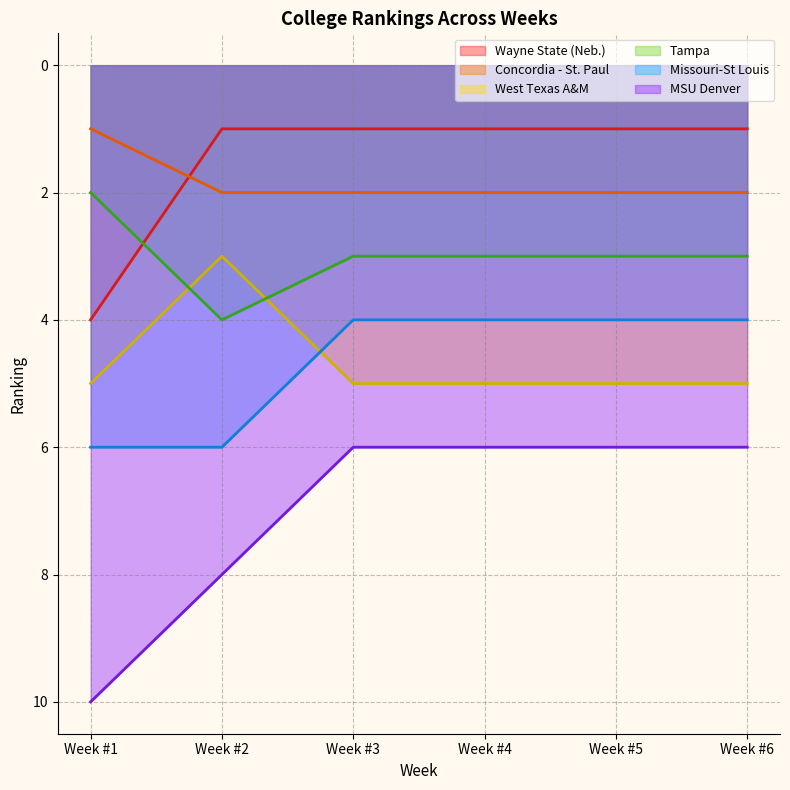

What is the sum of all MSU Denver values?

42